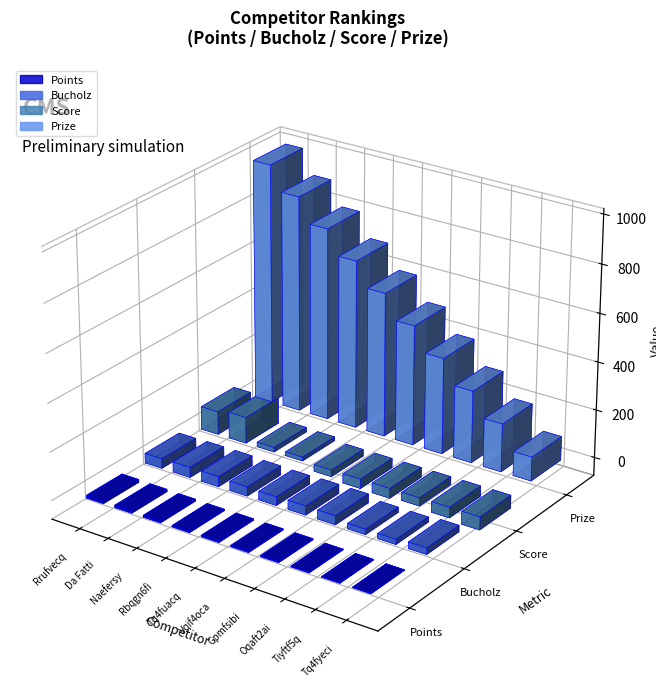

Between Tq4fuacq Llyez7nq and Gpmfsibi Gmyez7na, which series saw the biggest shift?

Prize